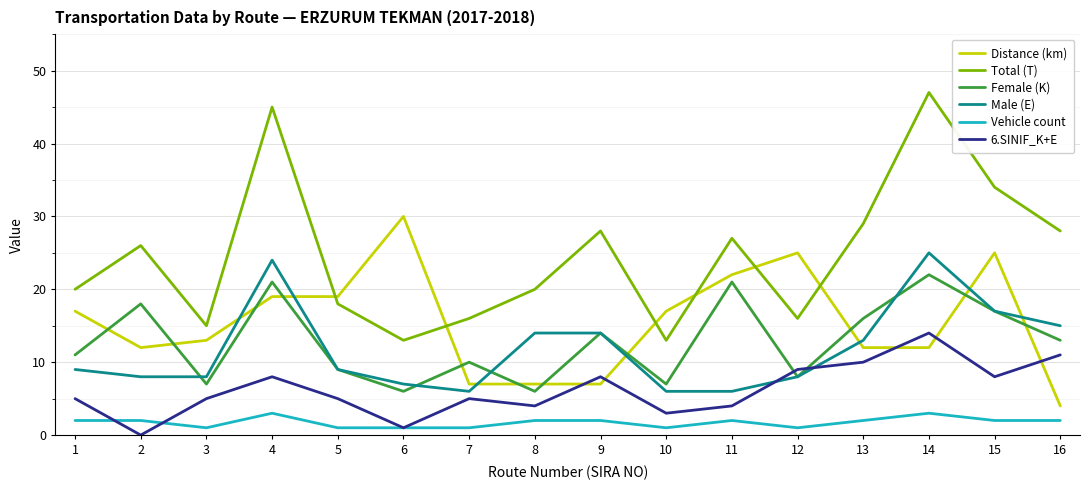

True or false: Total (T) has a value of 26 at 2.

True